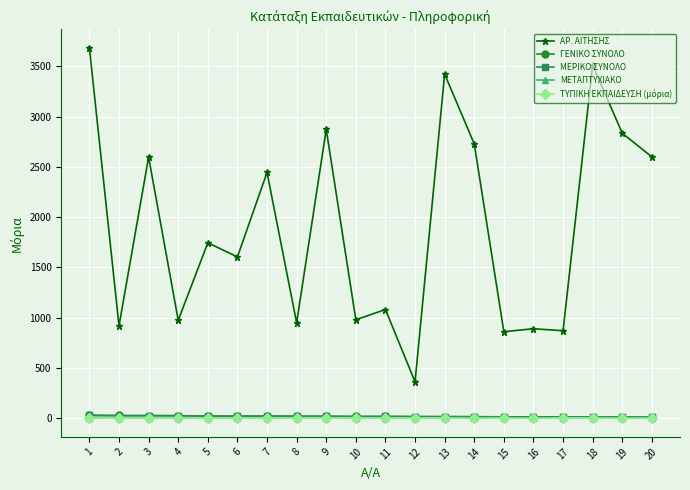

The value of ΜΕΡΙΚΟ ΣΥΝΟΛΟ at 19 is 12.5. True or false?

True